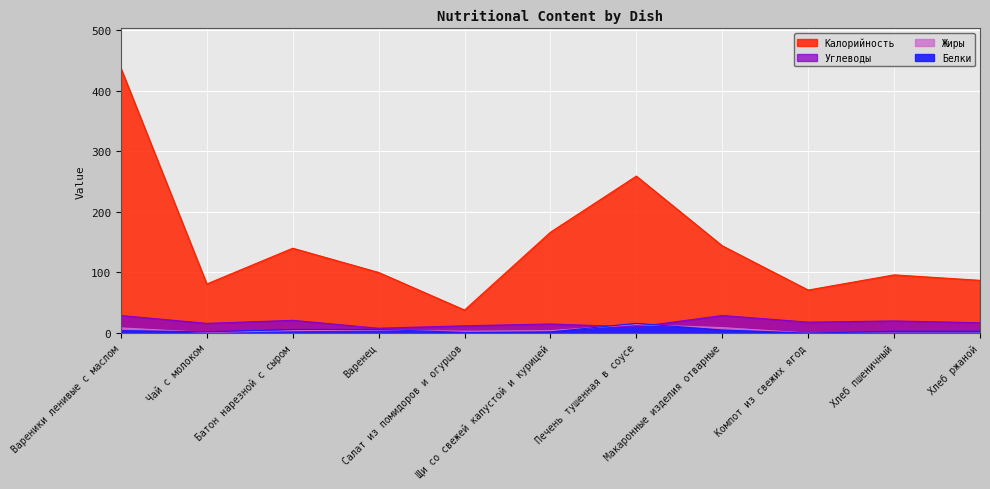

What is the label of the 1st point from the left?

Вареники ленивые с маслом